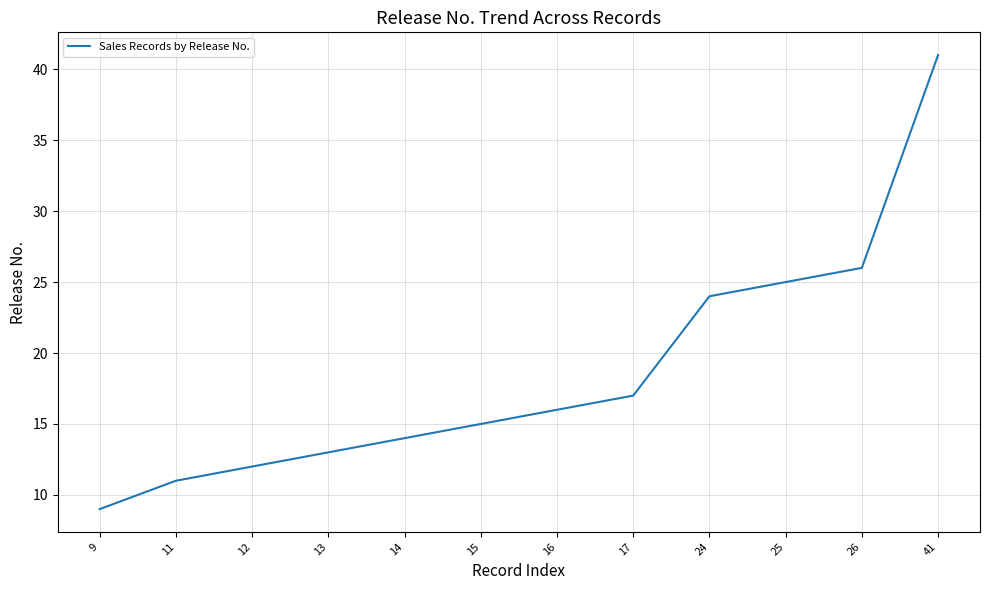

Reading left to right, extract all data points from this chart.

9	11	12	13	14	15	16	17	24	25	26	41